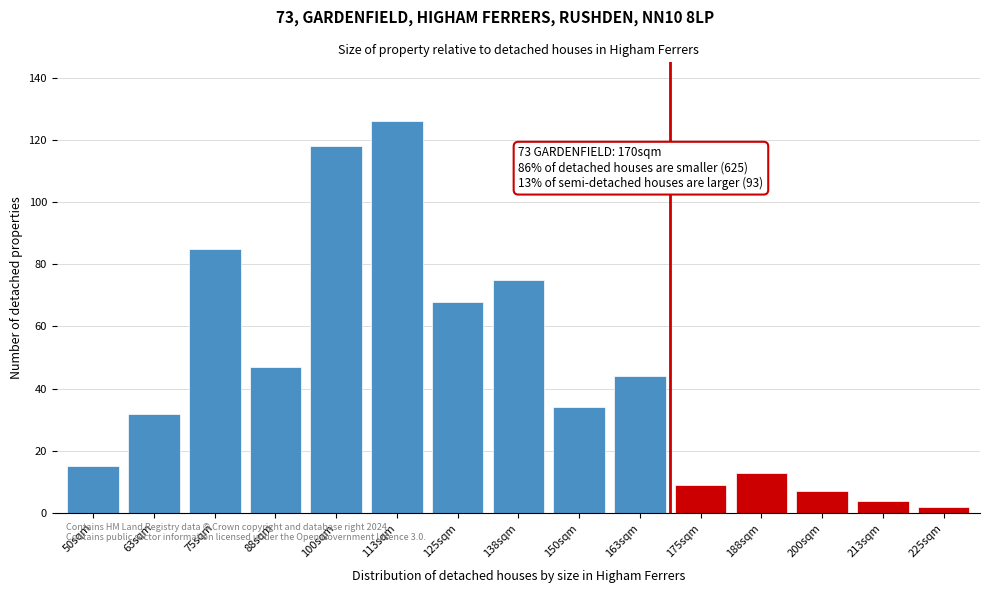

Reading left to right, transcribe all the data shown in this chart.

15	32	85	47	118	126	68	75	34	44	9	13	7	4	2